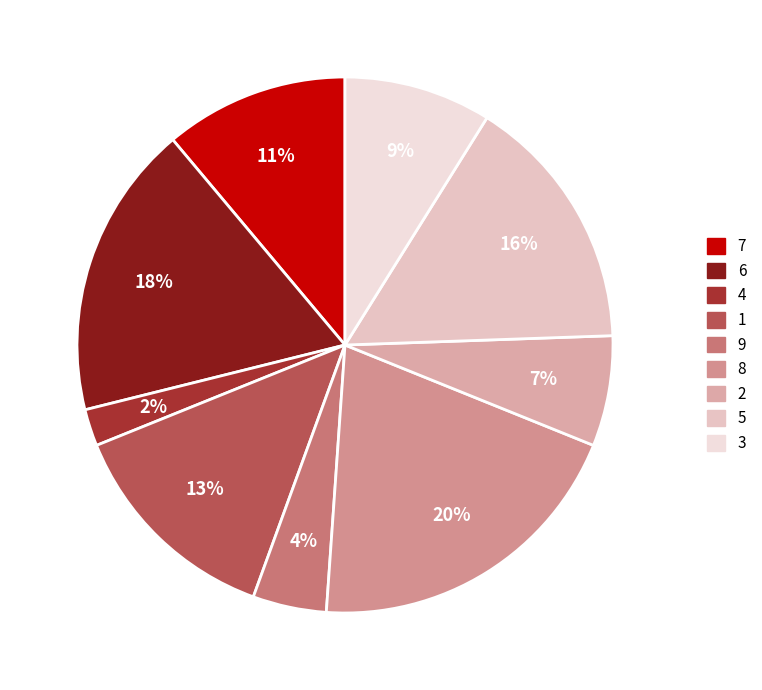

Do 8 and 4 together represent more than half of the pie?

No